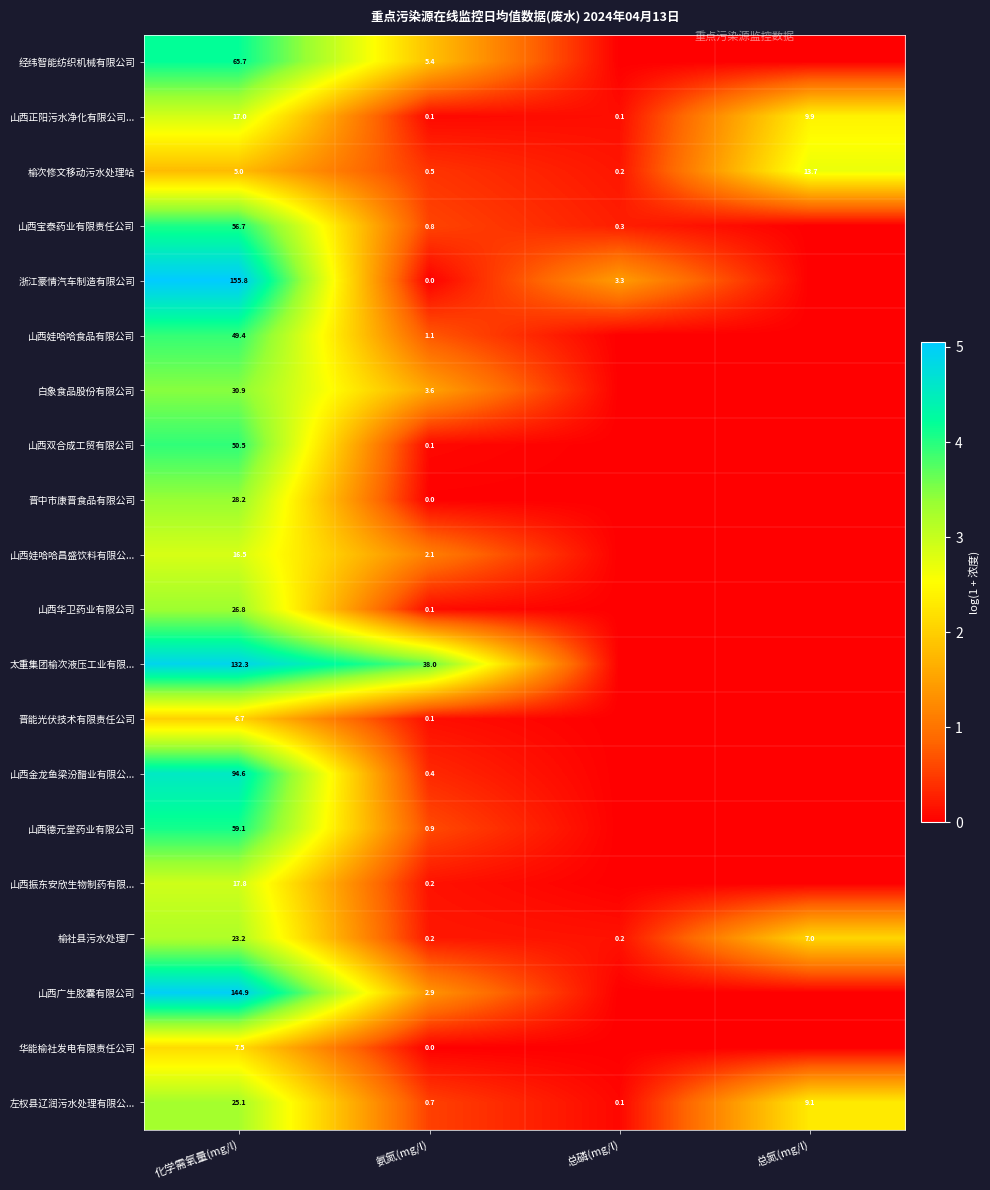

Between 总磷(mg/l) and 化学需氧量(mg/l), which is larger?

化学需氧量(mg/l)